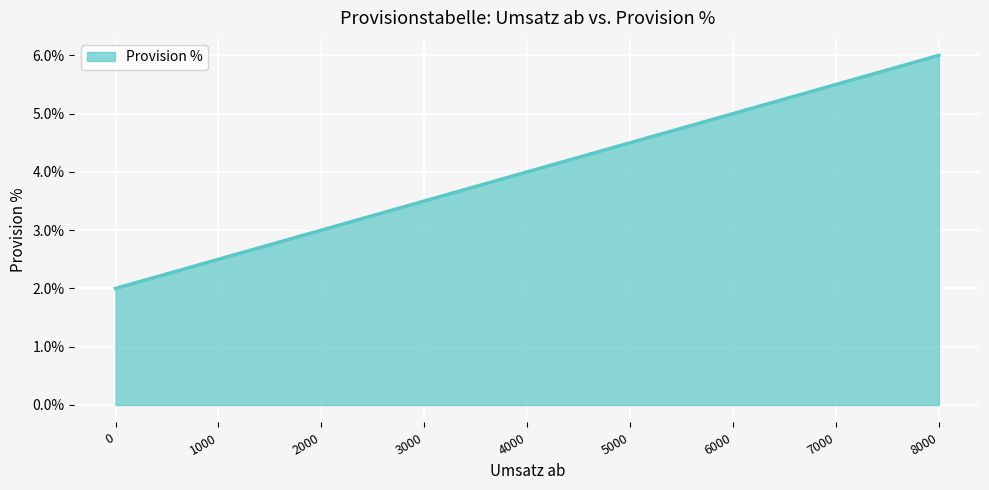

Does the chart have visible grid lines?

Yes